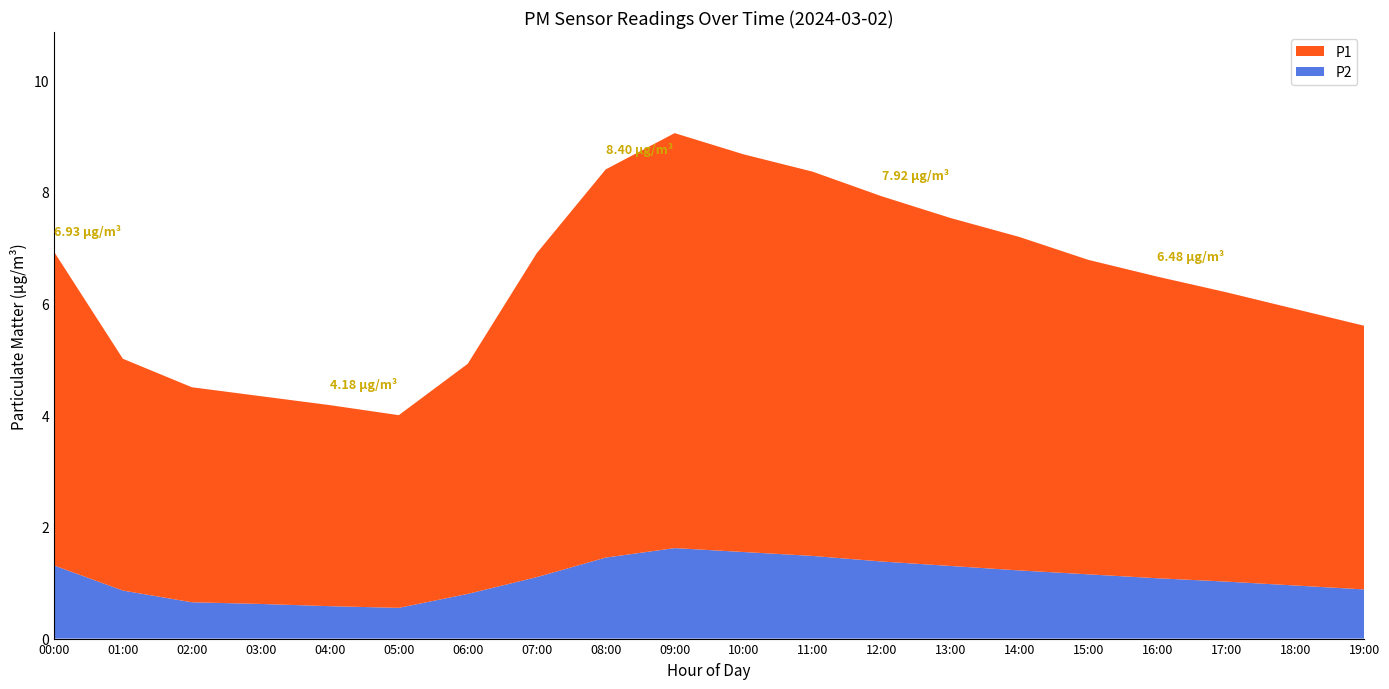

What is the total value across all series at 04:00?

4.2